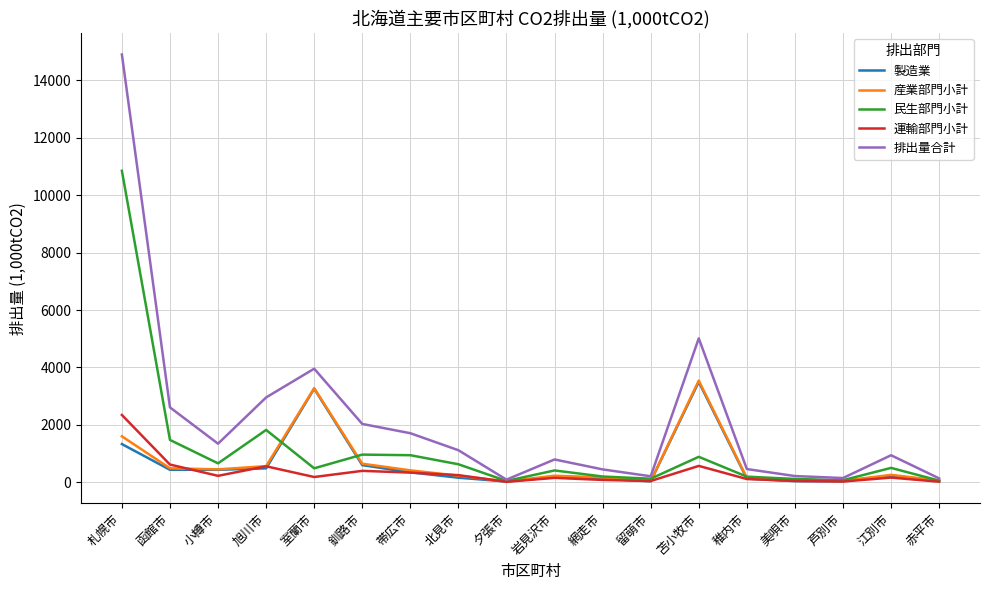

True or false: 民生部門小計 has more than 2 points higher than both neighbors.

True